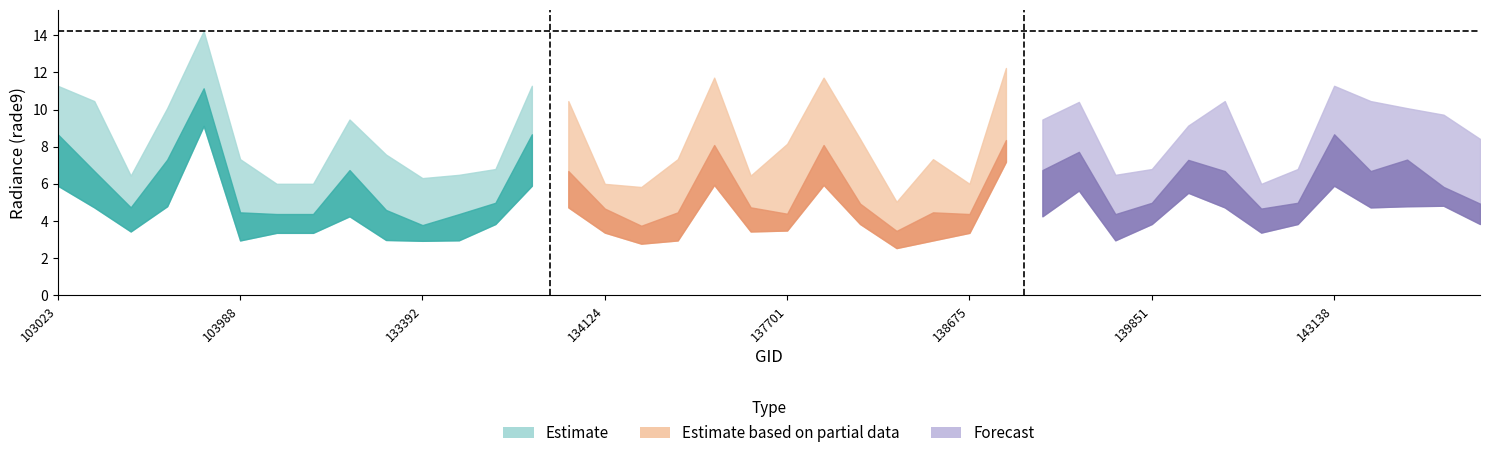

What is the total value across all series at 138868?

20.5